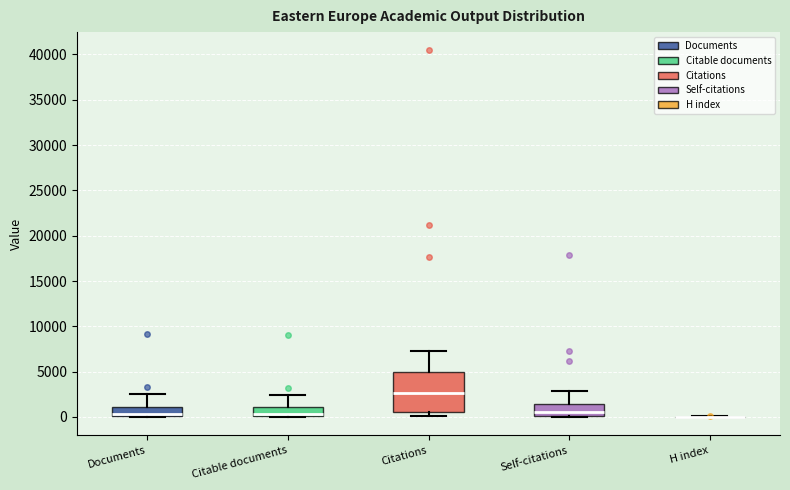

Reading left to right, transcribe this box plot: for each box, give where its median line is, the range the box spans, and where its two whiskers end, as read against the y-axis. The values are not printed on the chart, so give them approximately, as read against the axis.

Documents: median 500, box 0 to 1000, whiskers 0 to 2500
Citable documents: median 500, box 0 to 1000, whiskers 0 to 2500
Citations: median 2500, box 500 to 5000, whiskers 0 to 7000
Self-citations: median 500, box 0 to 1500, whiskers 0 to 3000
H index: box collapsed to a line at 0, whiskers 0 to 0